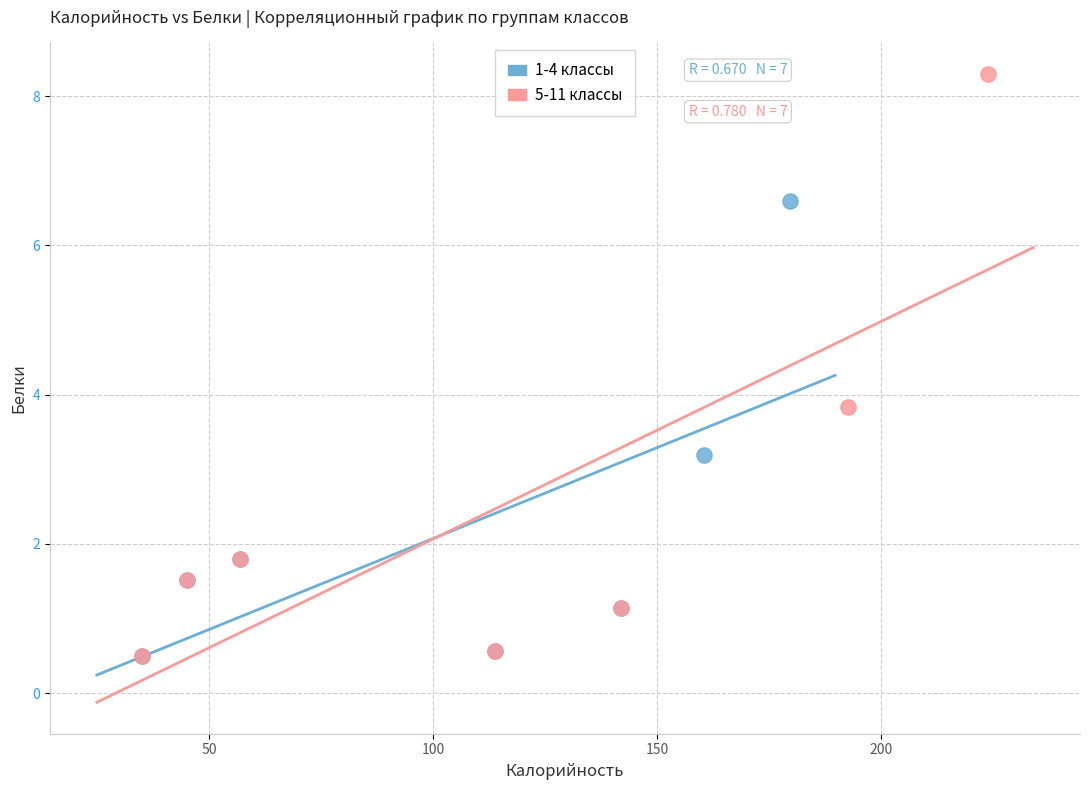

Which series reaches the maximum Y coordinate?

5-11 классы